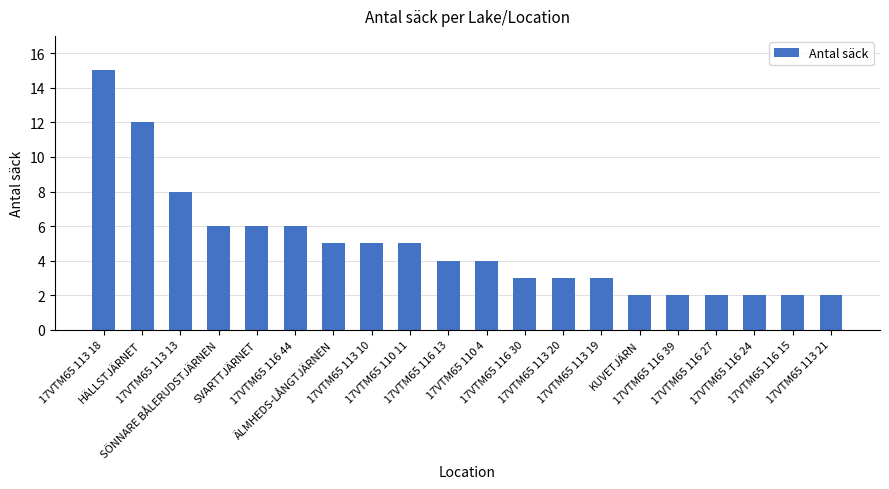

Reading left to right, what are all the values shown in this chart?

17VTM65 113 18=15	HÄLLSTJÄRNET=12	17VTM65 113 13=8	SÖNNARE BÅLERUDSTJÄRNEN=6	SVARTTJÄRNET=6	17VTM65 116 44=6	ÄLMHEDS-LÅNGTJÄRNEN=5	17VTM65 113 10=5	17VTM65 110 11=5	17VTM65 116 13=4	17VTM65 110 4=4	17VTM65 116 30=3	17VTM65 113 20=3	17VTM65 113 19=3	KUVETJÄRN=2	17VTM65 116 39=2	17VTM65 116 27=2	17VTM65 116 24=2	17VTM65 116 15=2	17VTM65 113 21=2